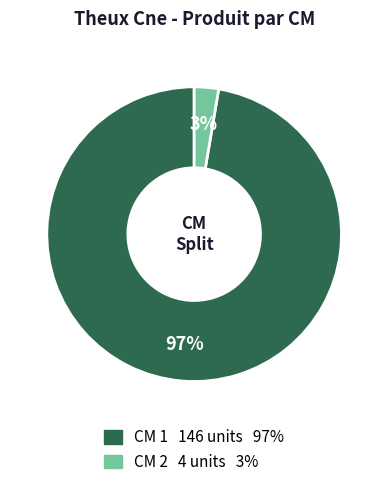

To the nearest percent, what is the average slice percentage?

50%